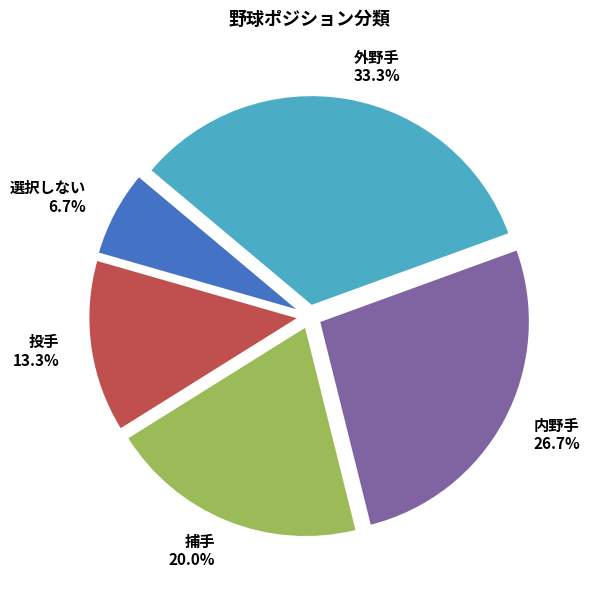

True or false: 投手 accounts for 13% of the total.

True